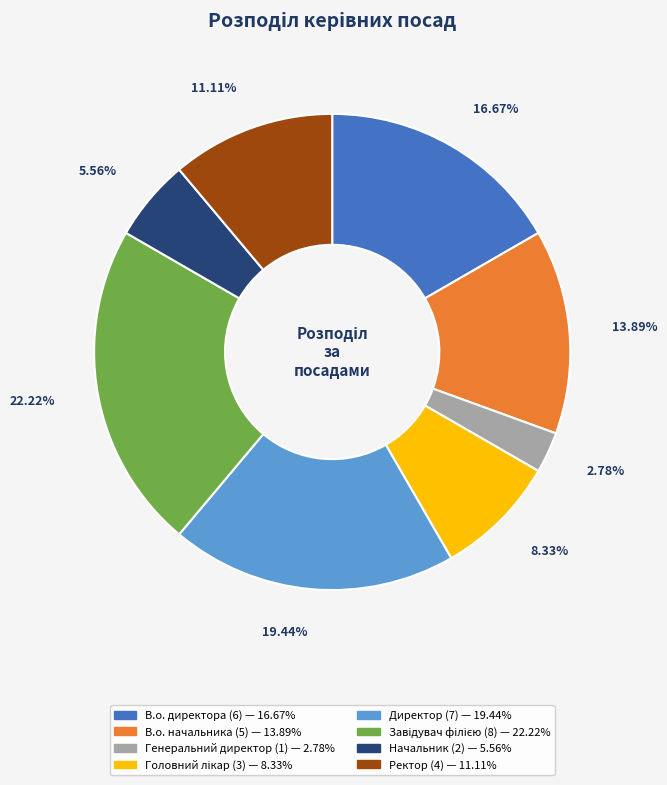

Is there a majority slice in this chart?

No